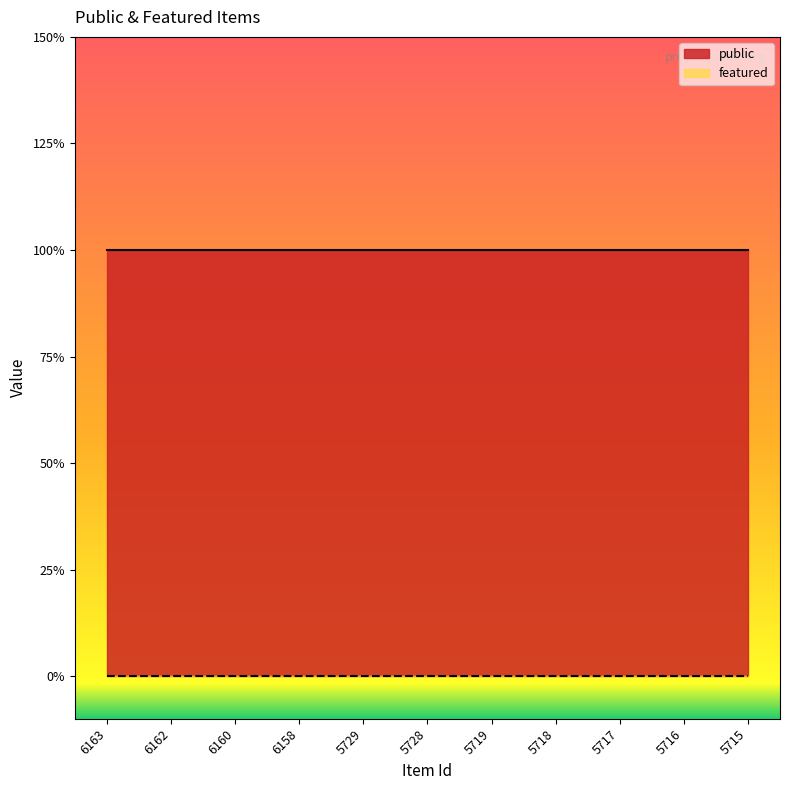

Between 5719 and 6158, which is larger?

5719